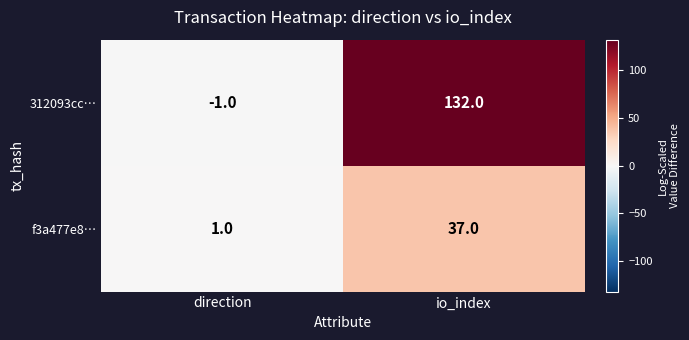

Rank the series at io_index from highest to lowest value.

312093cc…, f3a477e8…